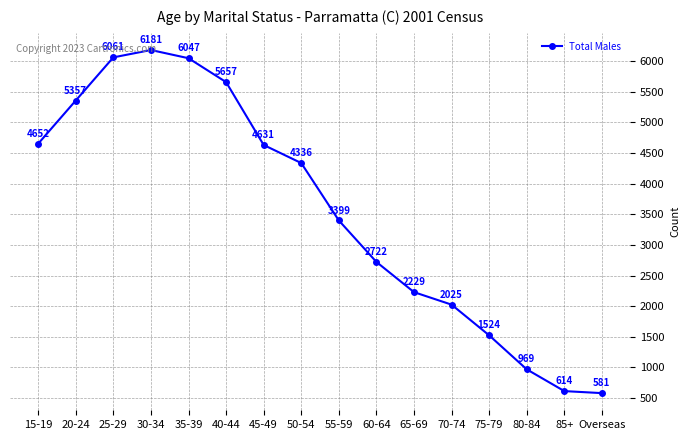

Rank the categories by value from lowest to highest.

Overseas, 85+, 80-84, 75-79, 70-74, 65-69, 60-64, 55-59, 50-54, 45-49, 15-19, 20-24, 40-44, 35-39, 25-29, 30-34